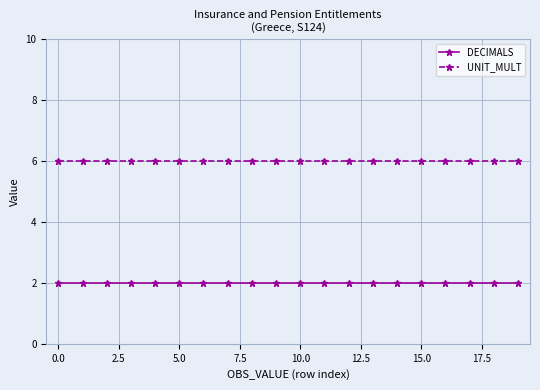

List the series in order of their overall mean, lowest first.

DECIMALS, UNIT_MULT